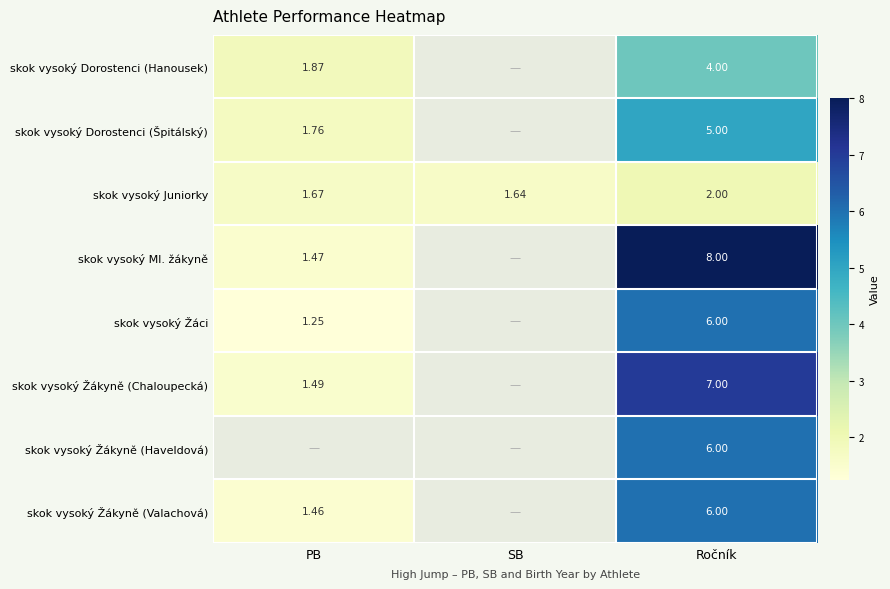

At how many categories does at least one series exceed 5?

1